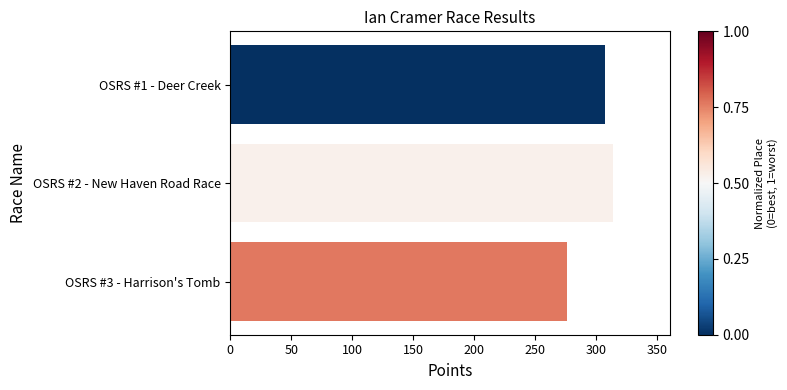

Reading top to bottom, transcribe all the data shown in this chart.

307.2	313.8	276.5